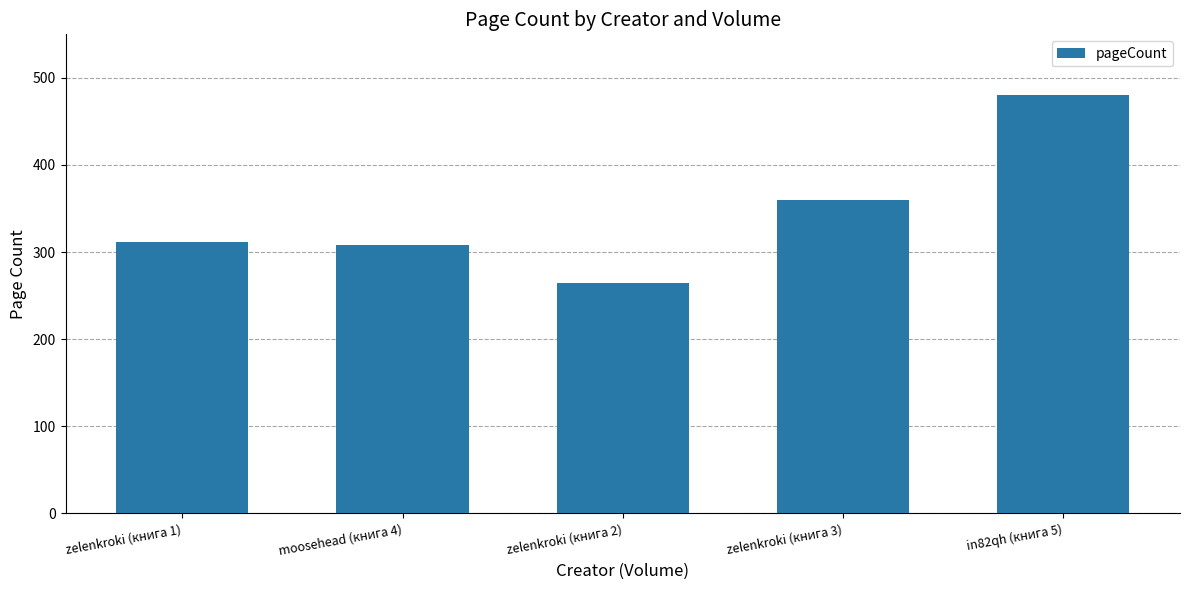

Between moosehead (книга 4) and zelenkroki (книга 3), which is larger?

zelenkroki (книга 3)